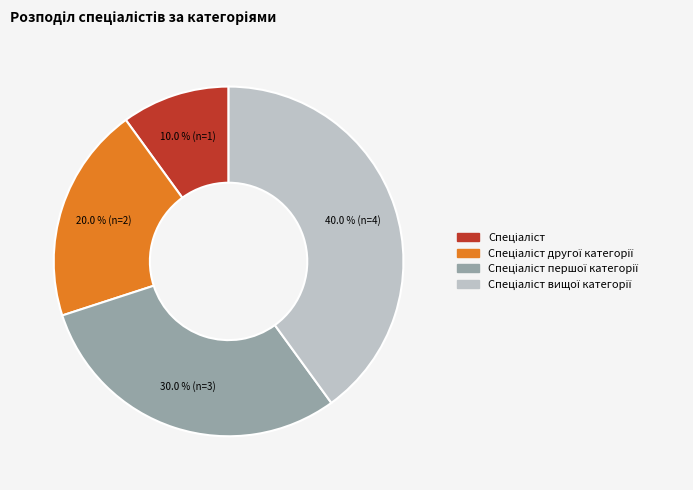

To the nearest percent, what is the average slice percentage?

25%